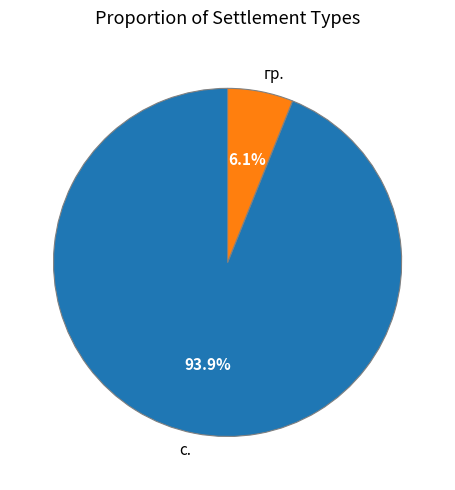

Rank the categories by value from highest to lowest.

с., гр.